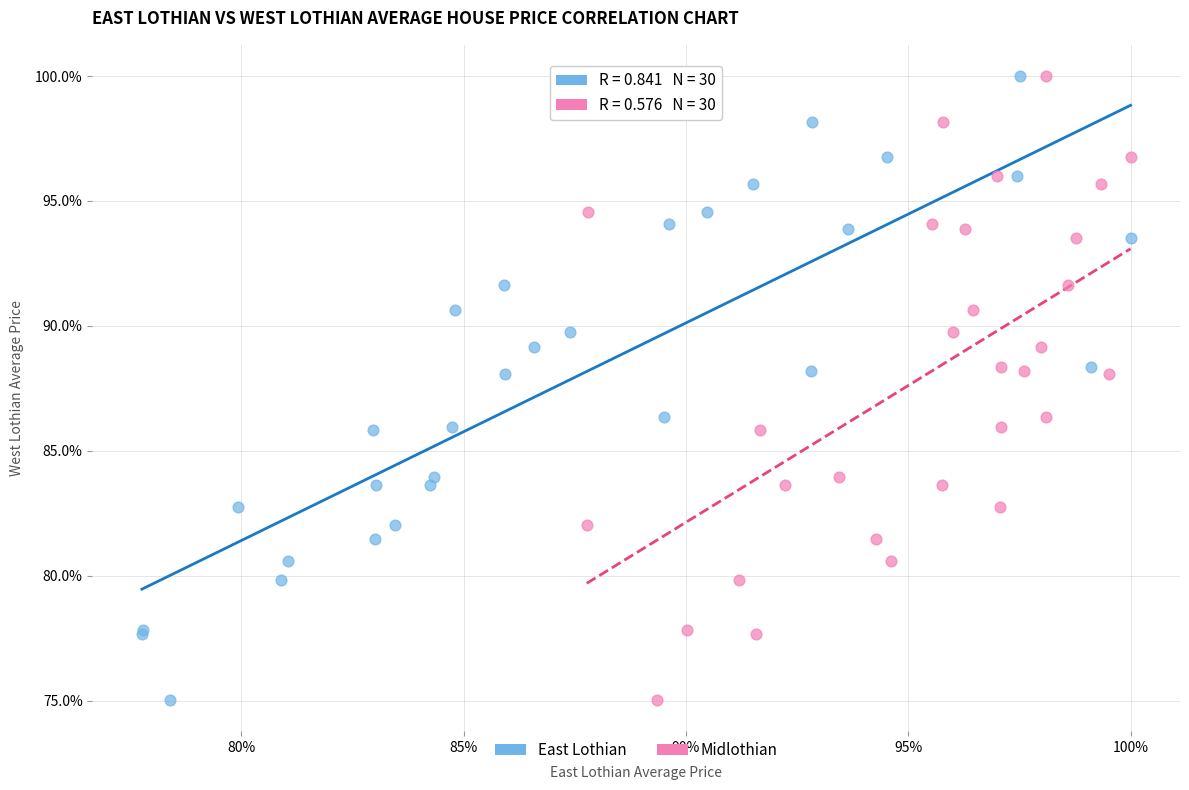

What are all the series names shown in the legend?

East Lothian, Midlothian